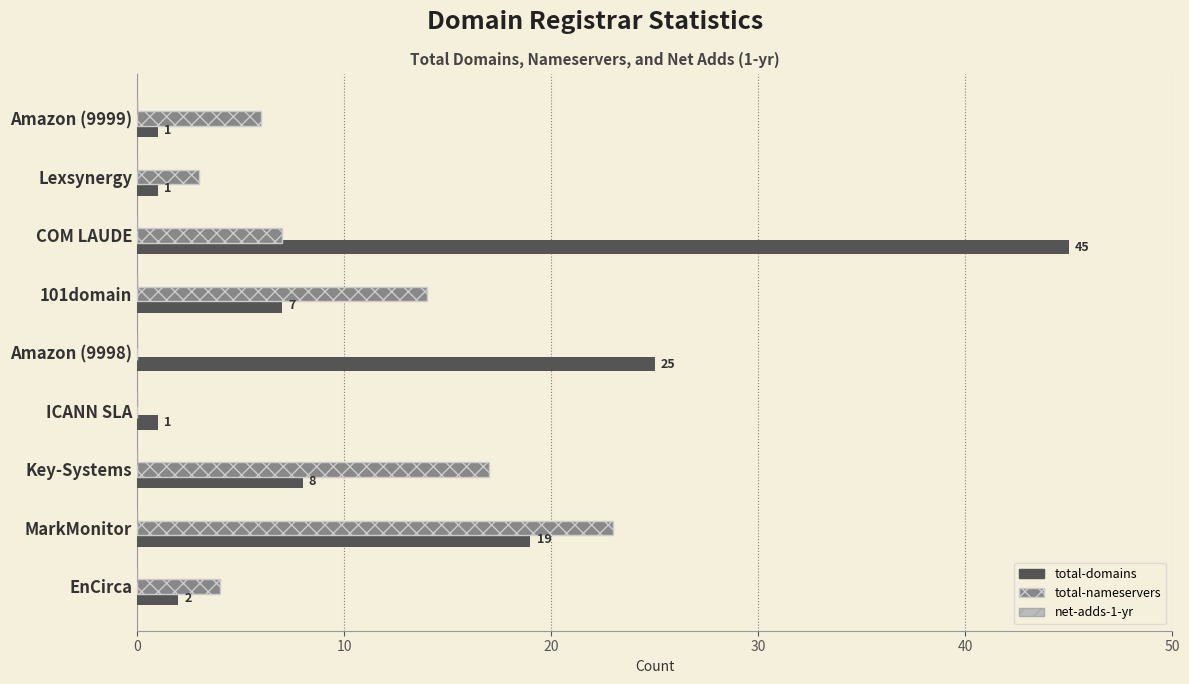

What is the maximum value shown in the chart?

45